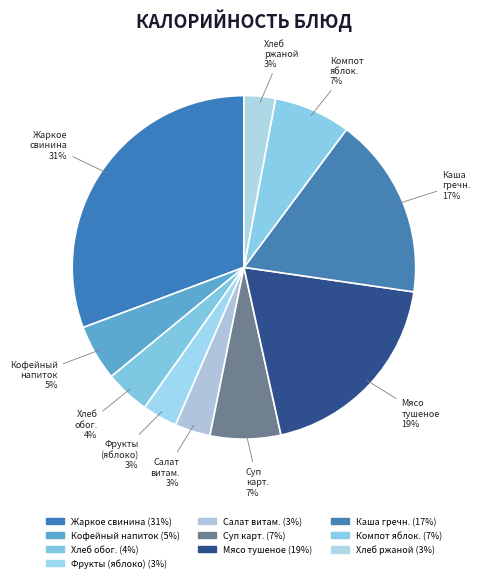

Count the number of slices in the pie.

10